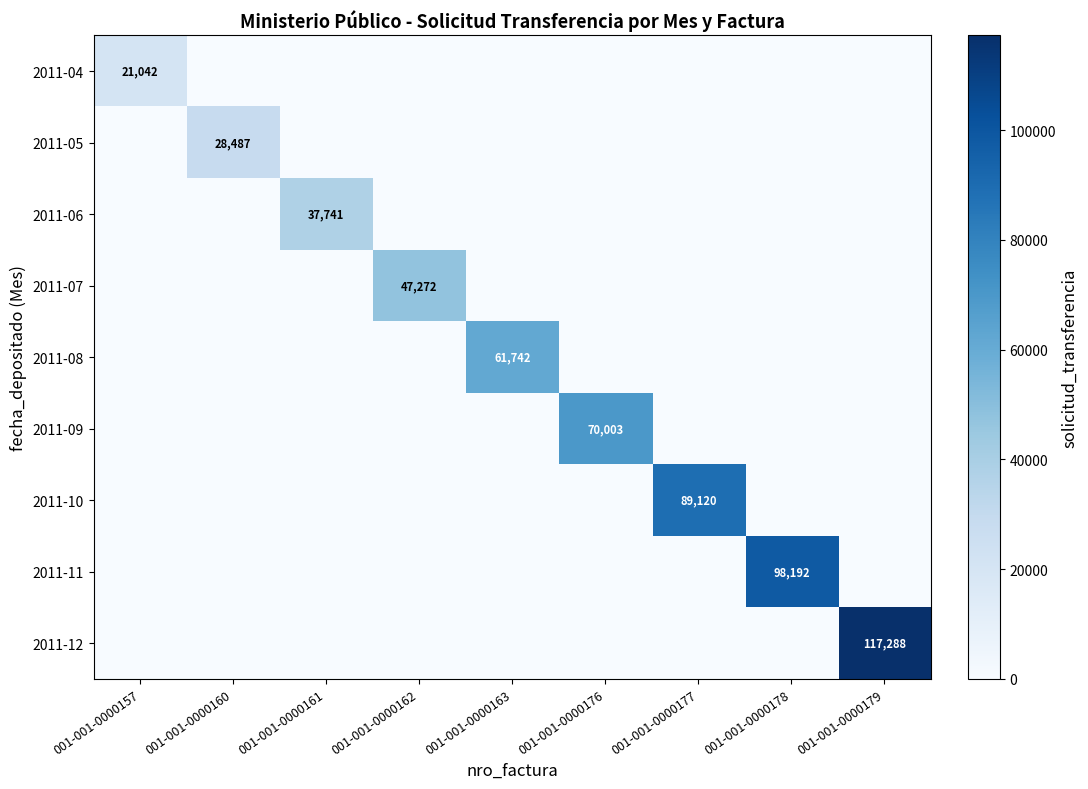

The value of 2011-10 at 001-001-0000177 is 32945. True or false?

False